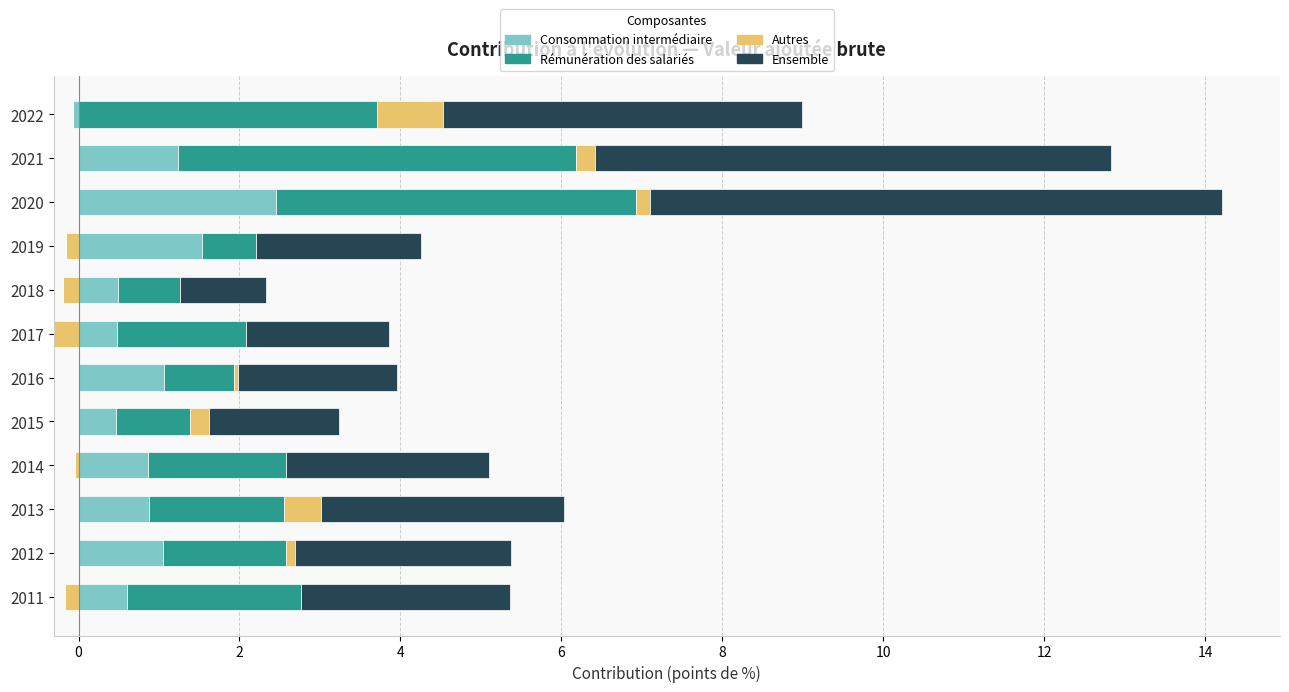

What is the total value across all series at 2018?

2.3